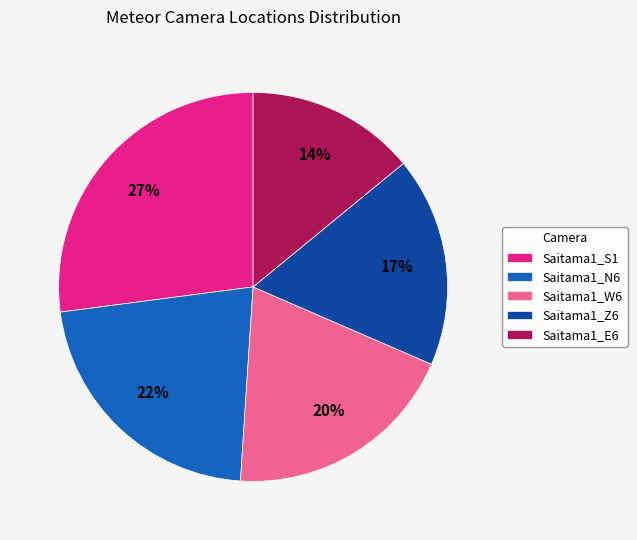

Does any single category account for the majority?

No